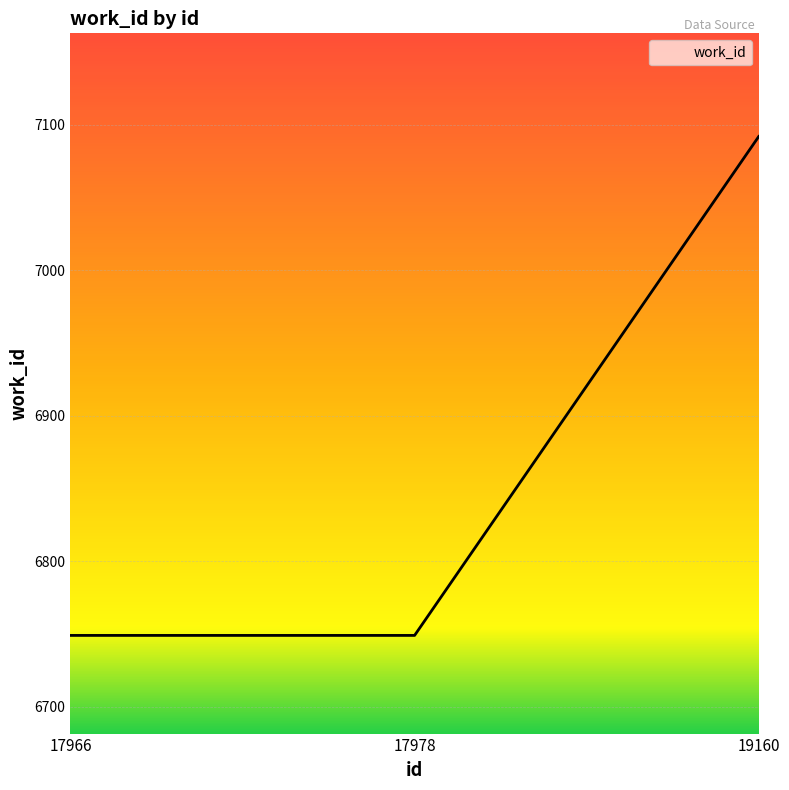

Read the value at 17966.

6749